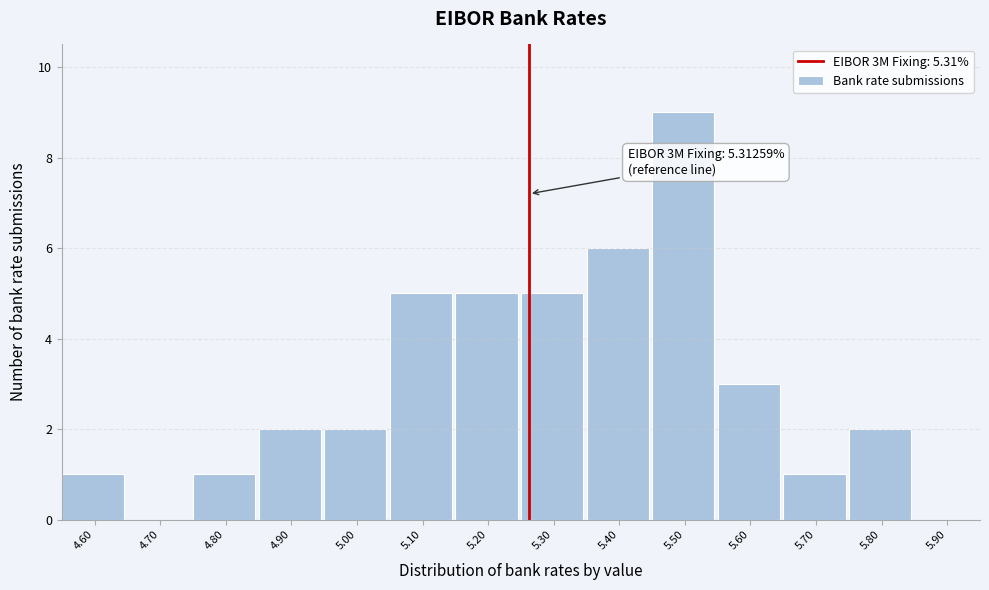

Reading left to right, transcribe all the data shown in this chart.

4.60=1	4.70=0	4.80=1	4.90=2	5.00=2	5.10=5	5.20=5	5.30=5	5.40=6	5.50=9	5.60=3	5.70=1	5.80=2	5.90=0